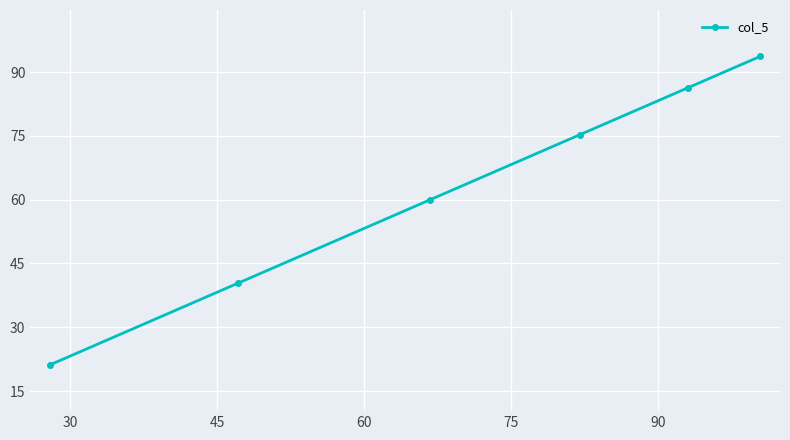

What is the greatest value displayed?

93.7